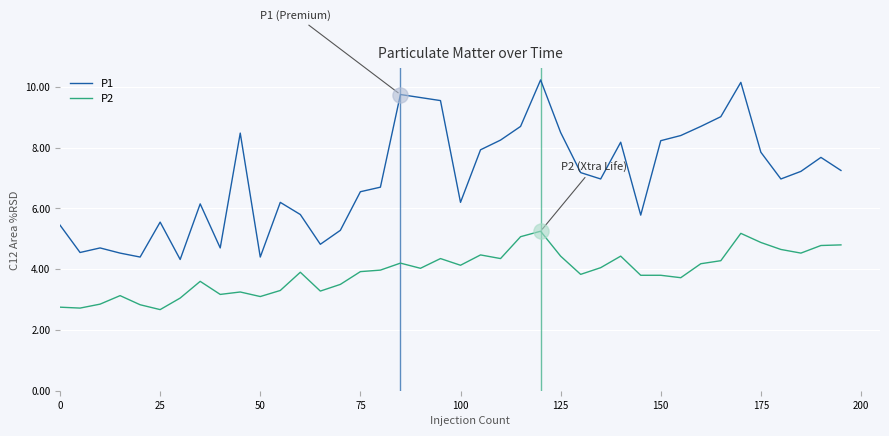

Which series has the largest total across all categories?

P1